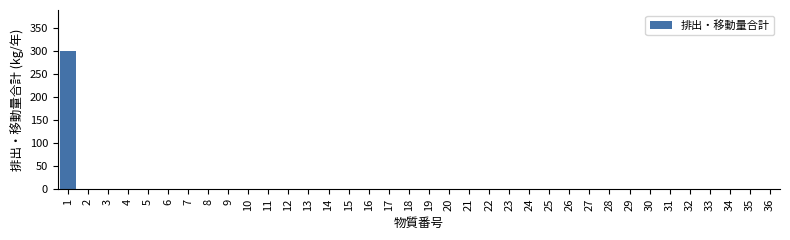

Is it true that the value at 14 is 0?

True